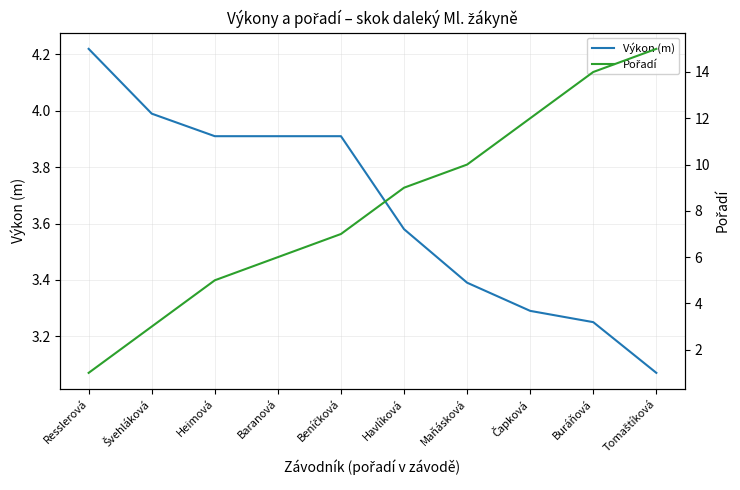

What is the label of the 5th point from the right?

Havlíková